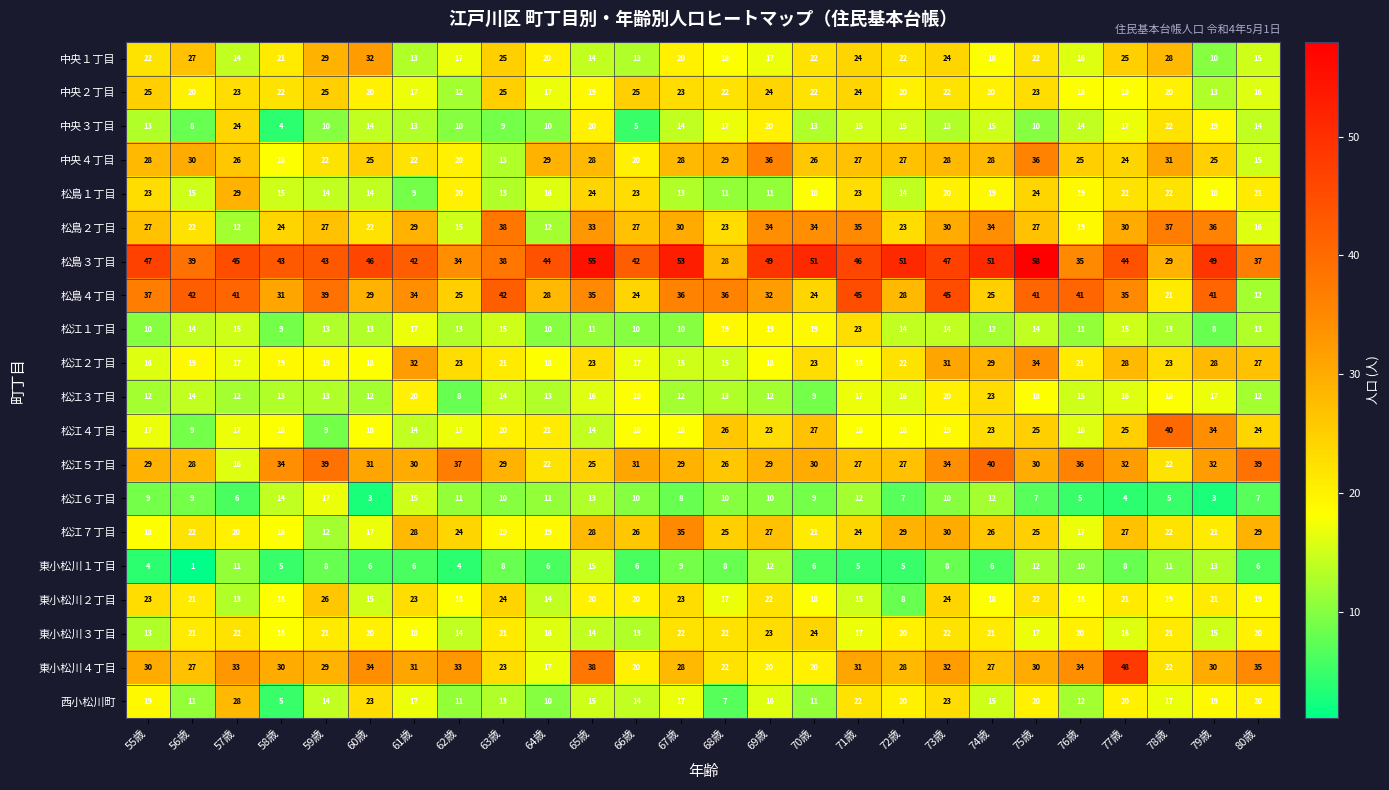

The 松江３丁目 series shows 20 at 61歳. True or false?

True